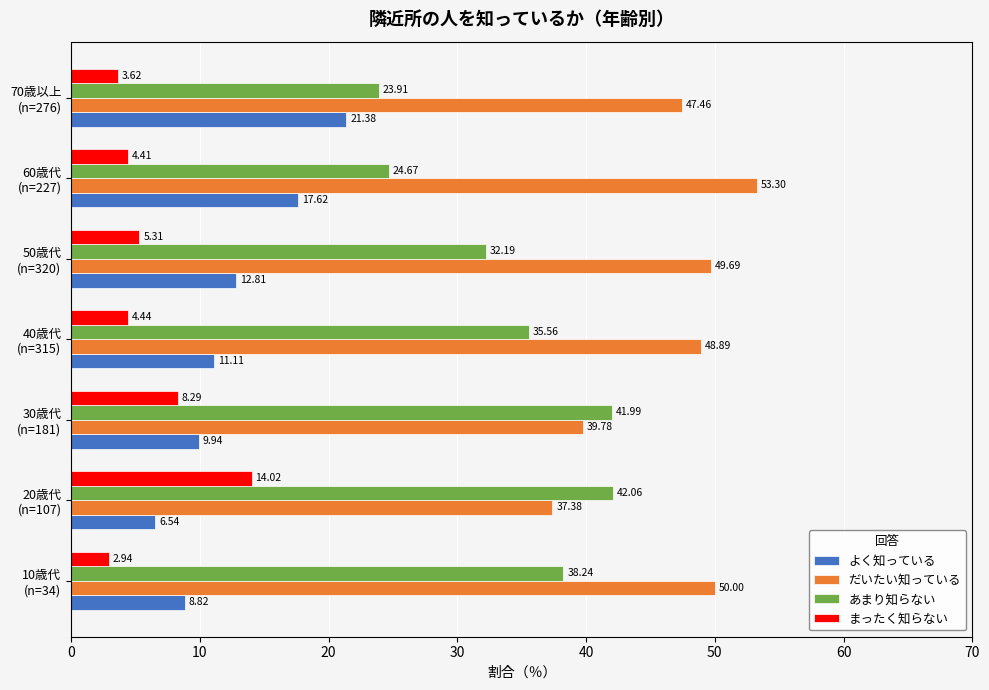

Which series has the largest total across all categories?

だいたい知っている